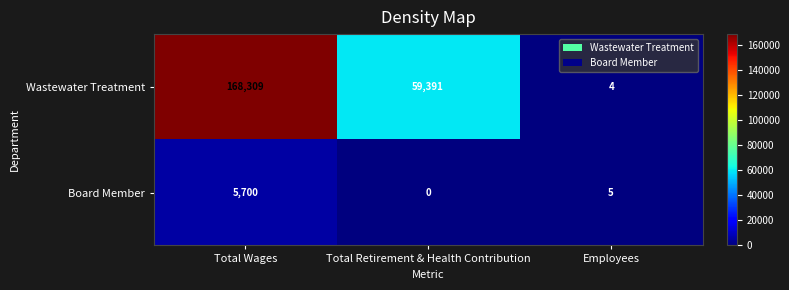

Rank the categories by Wastewater Treatment value from lowest to highest.

Employees, Total Retirement & Health Contribution, Total Wages